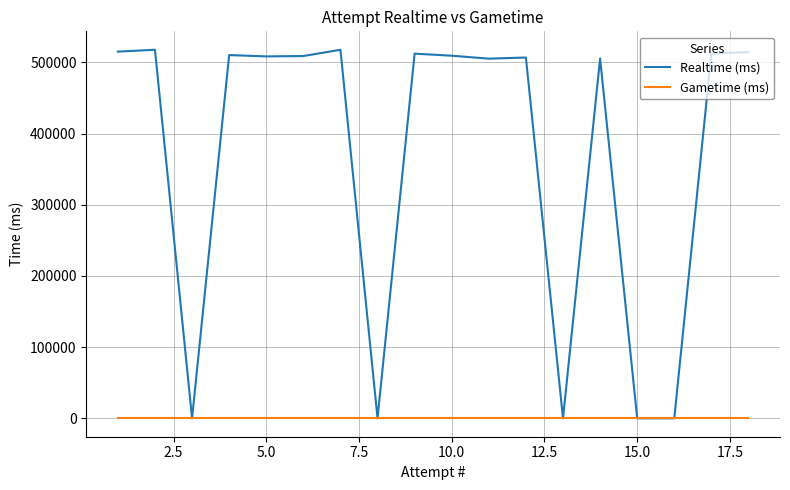

True or false: Realtime (ms) and Gametime (ms) intersect in this chart.

False